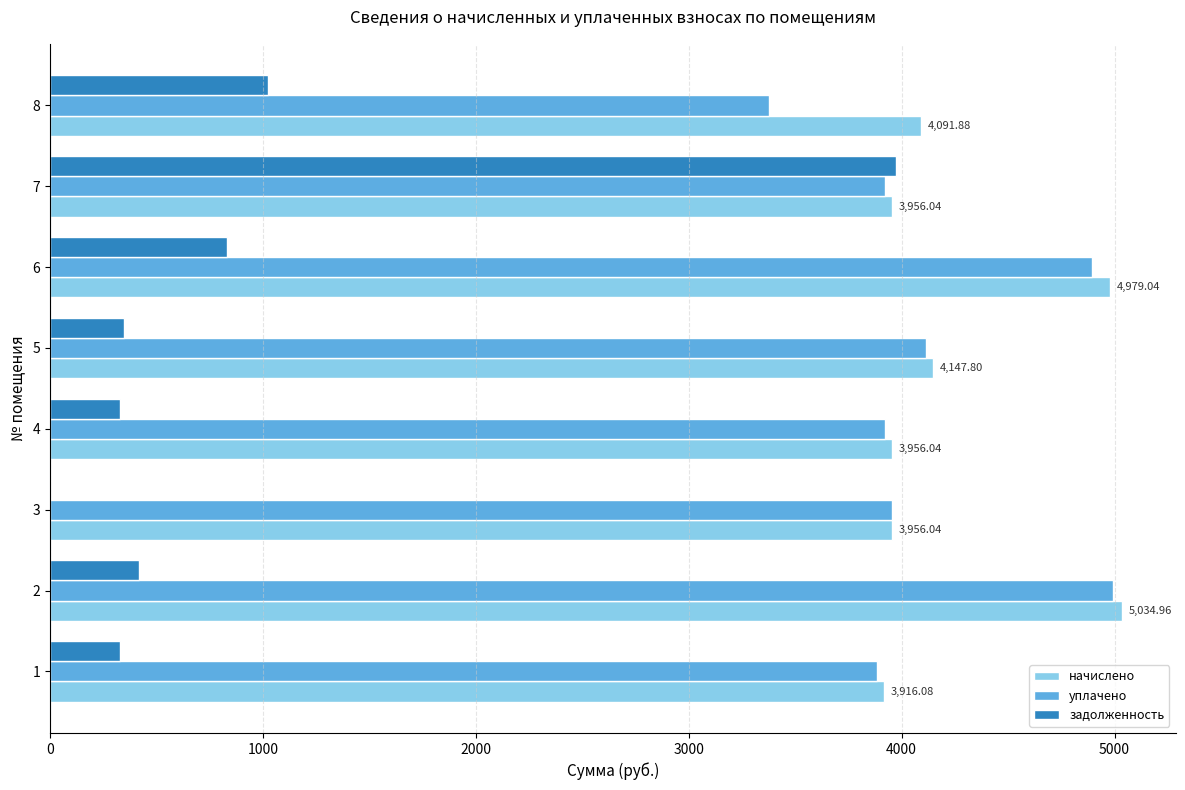

What is the sum of all уплачено values?

33057.6